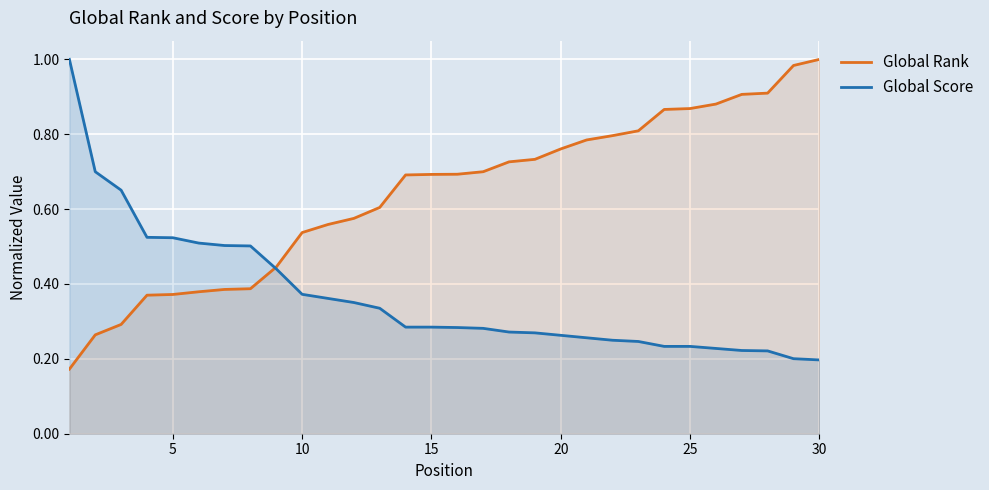

Does the chart display data point markers on the line(s)?

No